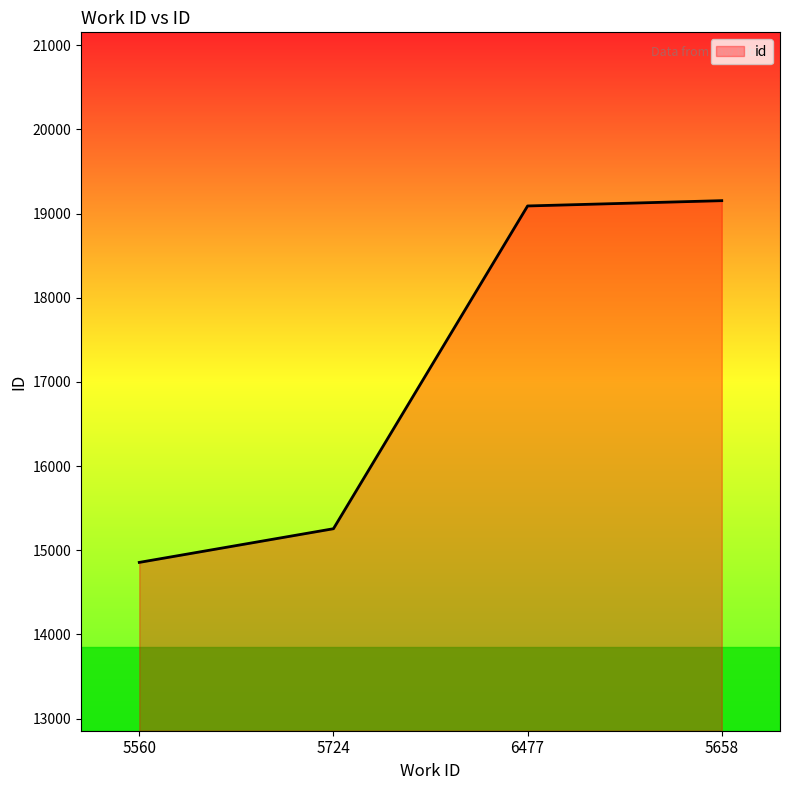

How many lines are shown in the chart?

1